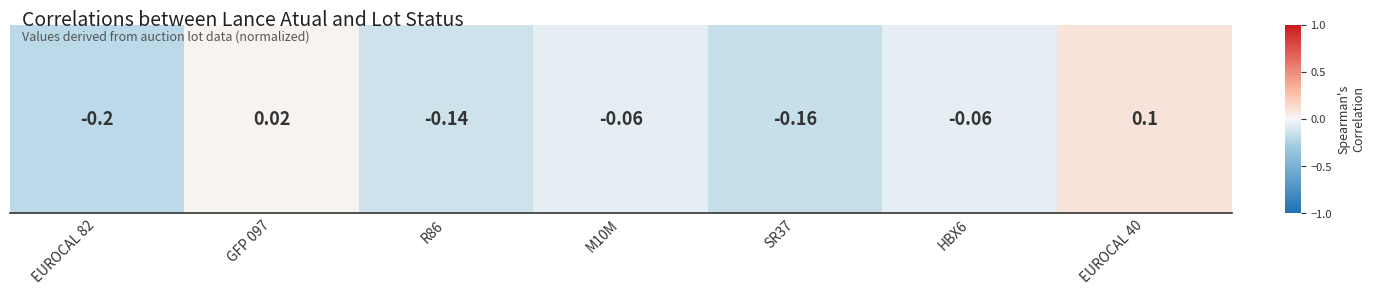

At which label is the value closest to 0?

GFP 097